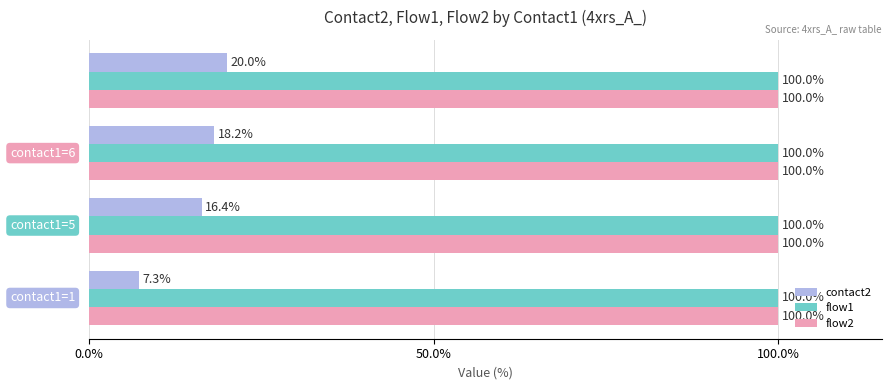

What is the minimum value for flow1?

100.0